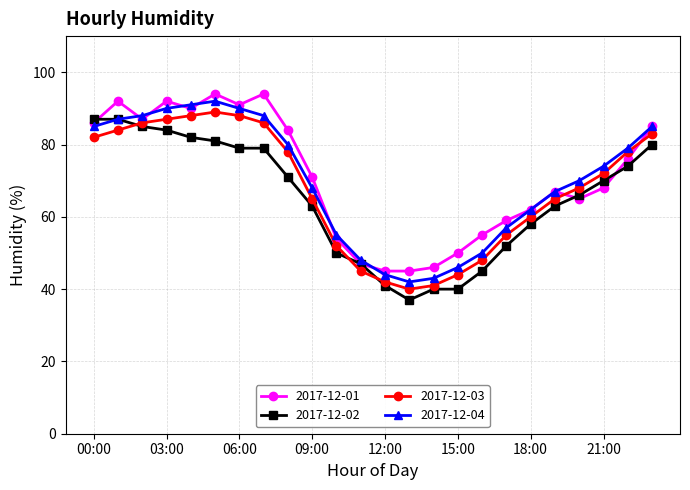

Reading left to right, list all the values displayed in this chart.

2017-12-01: 86	92	87	92	90	94	91	94	84	71	54	47	45	45	46	50	55	59	62	67	65	68	76	85
2017-12-02: 87	87	85	84	82	81	79	79	71	63	50	47	41	37	40	40	45	52	58	63	66	70	74	80
2017-12-03: 82	84	86	87	88	89	88	86	78	65	52	45	42	40	41	44	48	55	60	65	68	72	78	83
2017-12-04: 85	87	88	90	91	92	90	88	80	68	55	48	44	42	43	46	50	57	62	67	70	74	79	85